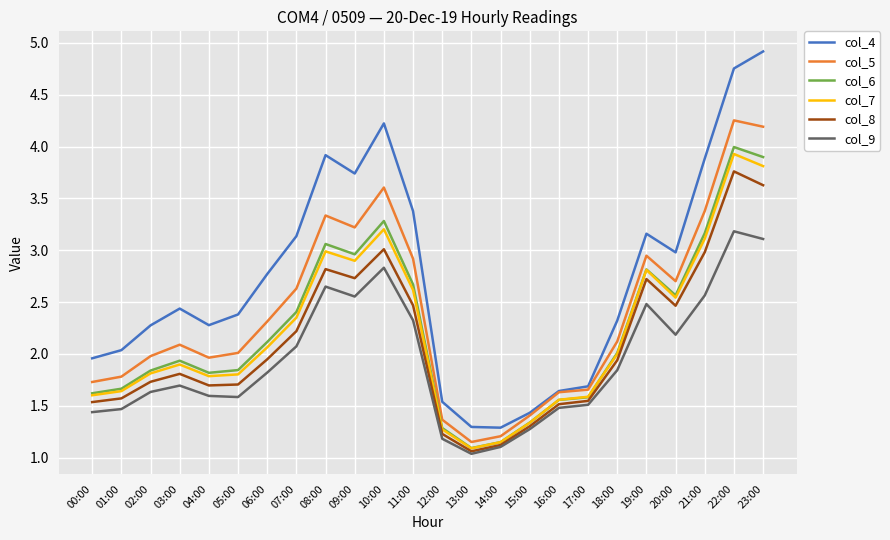

What is the maximum value for col_9?

3.2